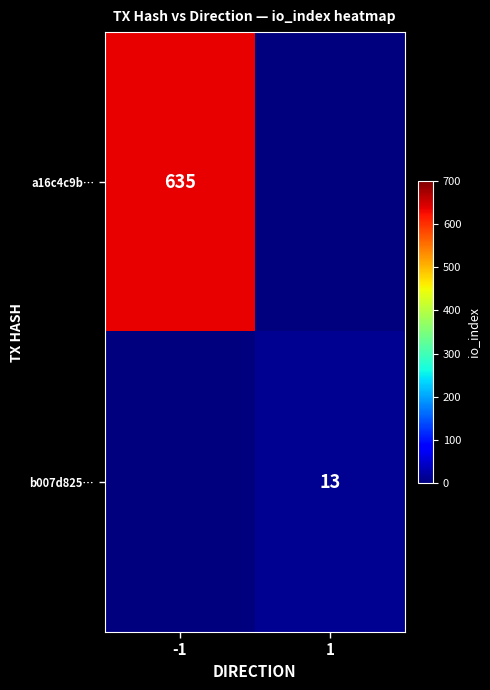

Is the value of a16c4c9b… at -1 greater than the value of b007d825… at 1?

Yes